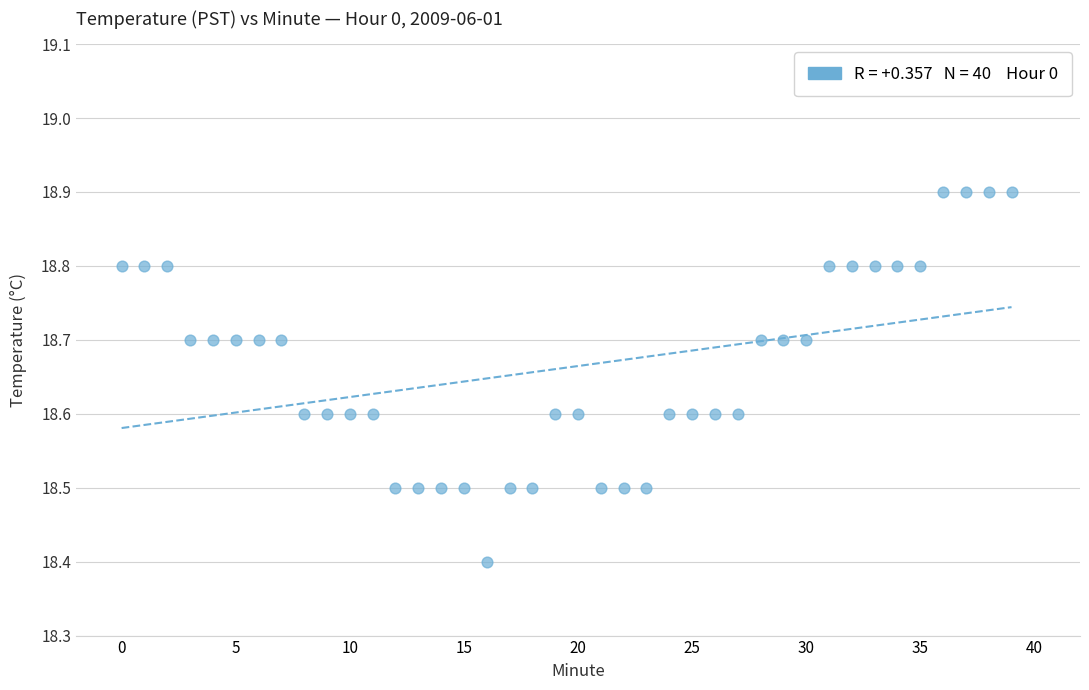

What Y value in the scatter plot is closest to 18?

18.4